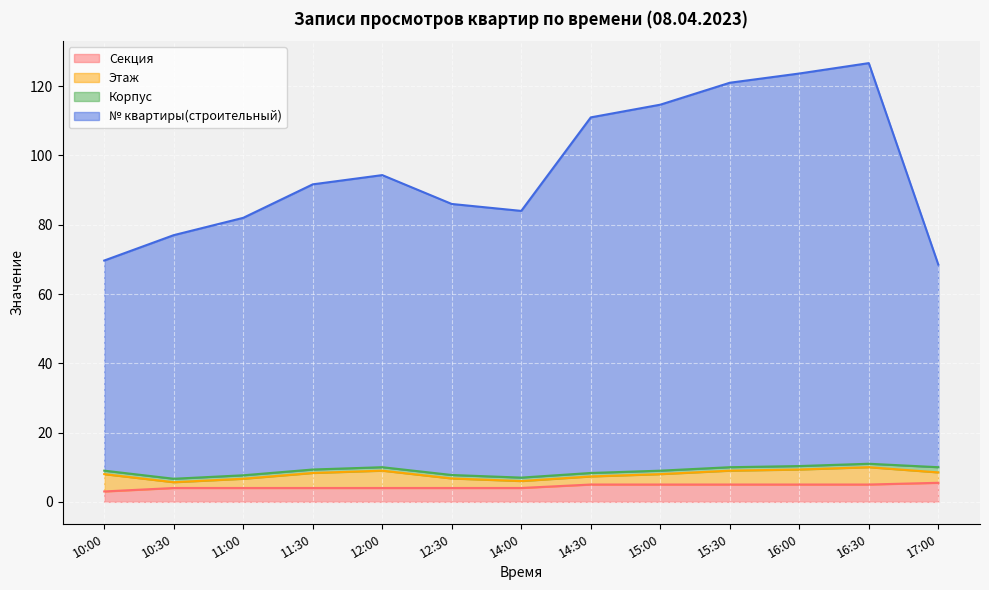

How many data points in Секция are above 5?

1